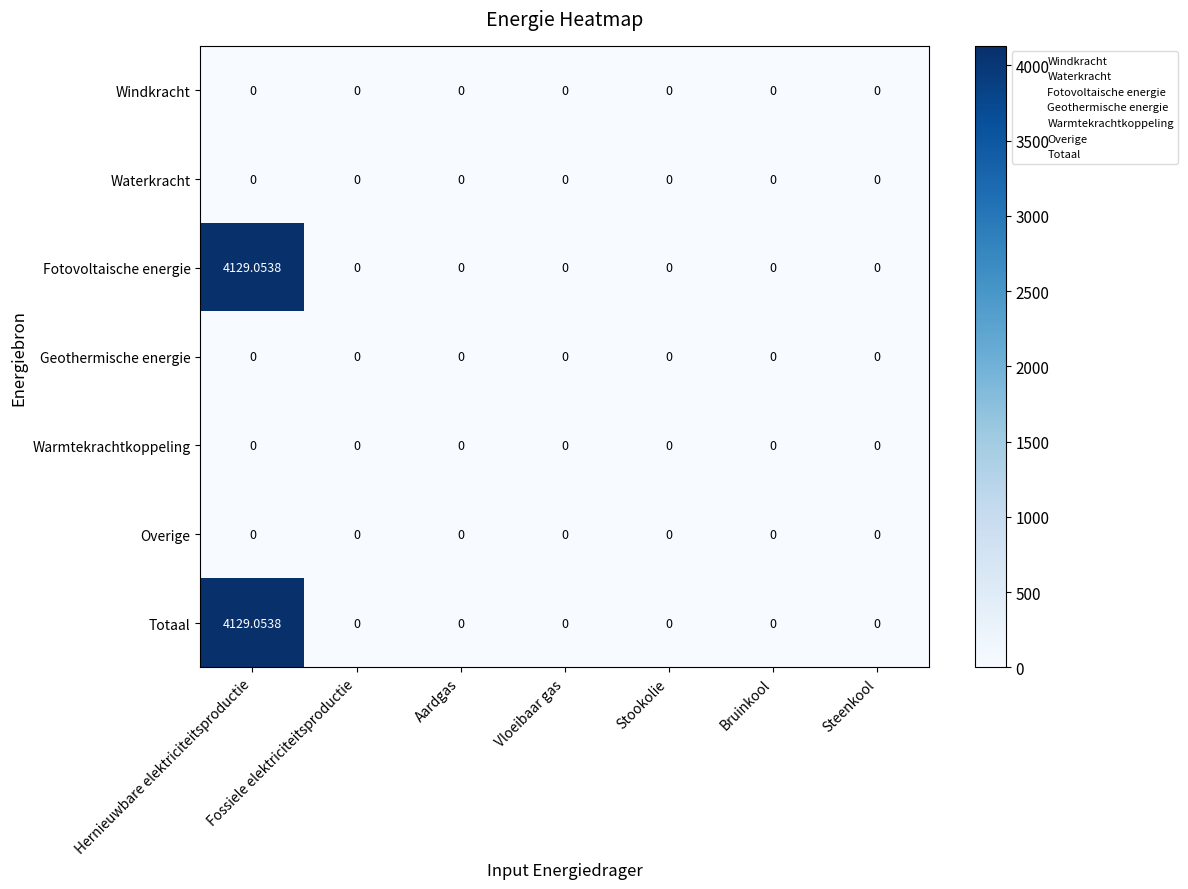

How many categories are shown in the chart?

7